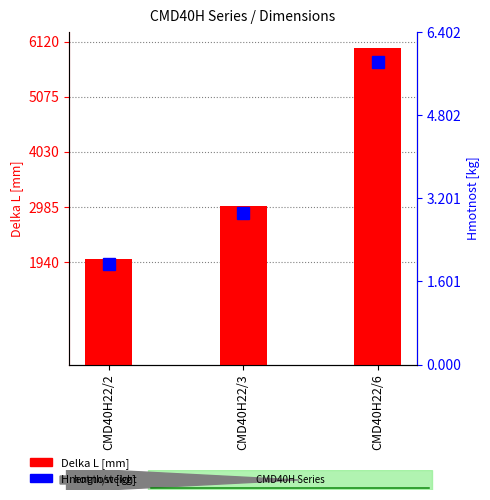

What is the value of the Hmotnost [kg] bar at the 3rd from the left?

5.8